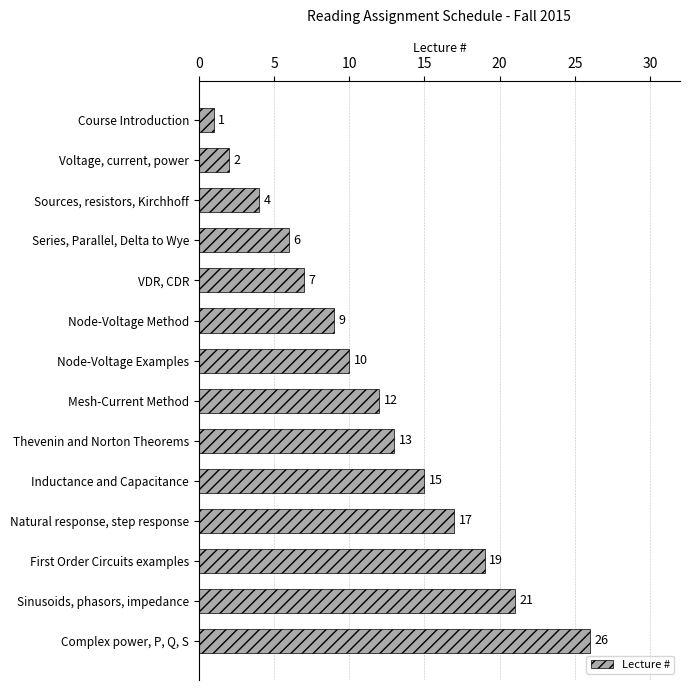

What is the sum of all values?

162